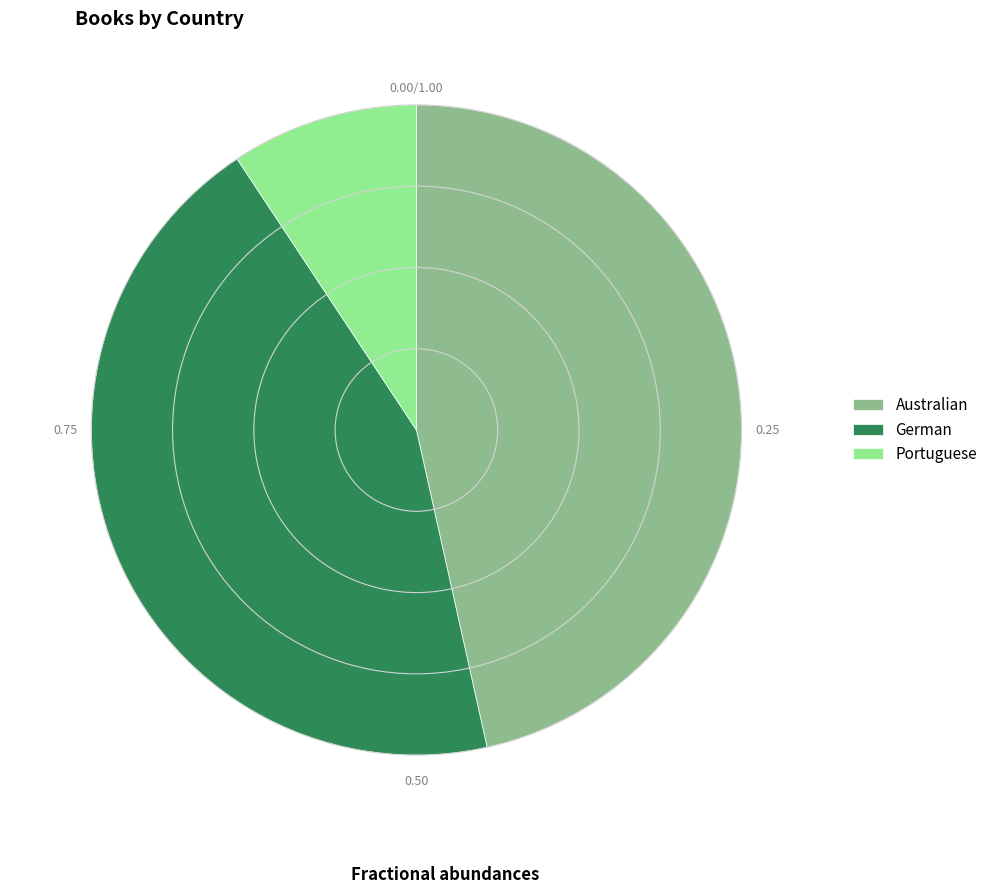

True or false: Portuguese accounts for 15% of the total.

False